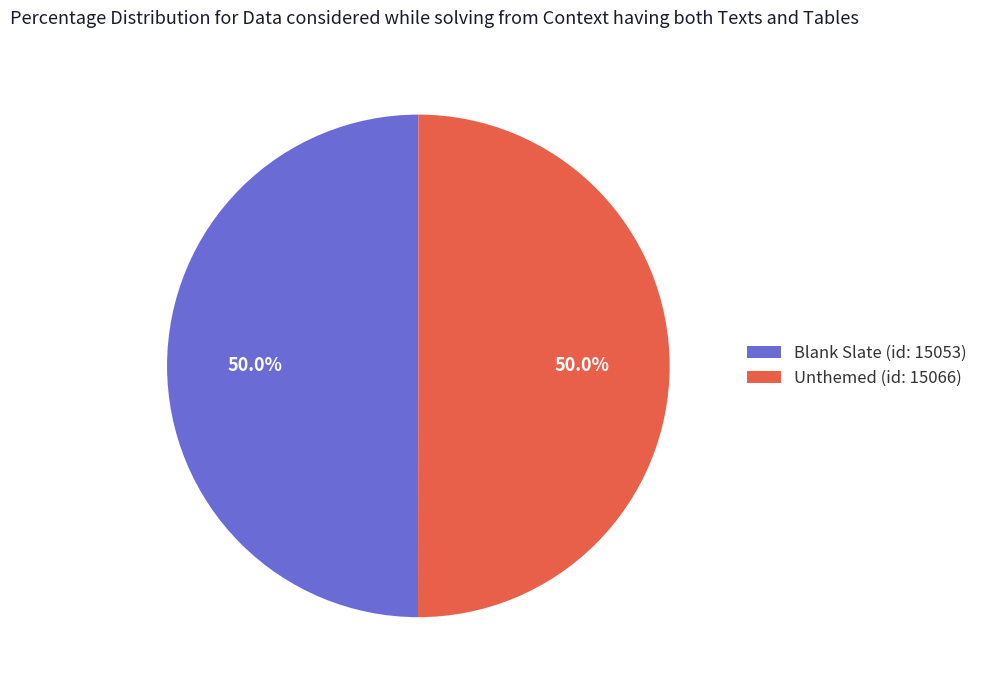

What is the ratio of the value at Unthemed (id: 15066) to the value at Blank Slate (id: 15053)?

1.0